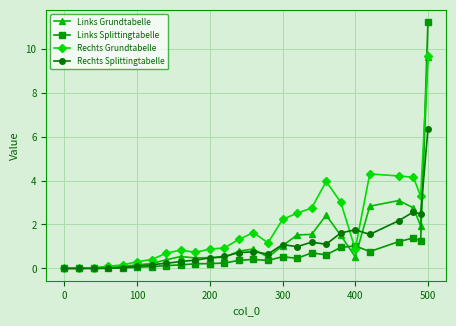

What is the greatest value displayed?

11.2